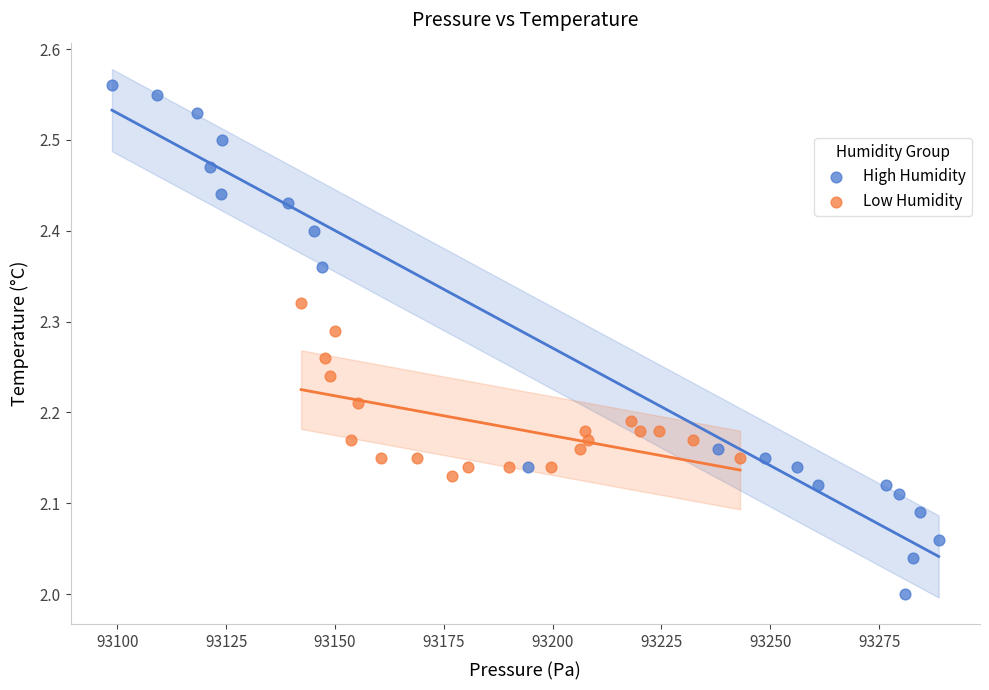

What are all the series names shown in the legend?

High Humidity, Low Humidity